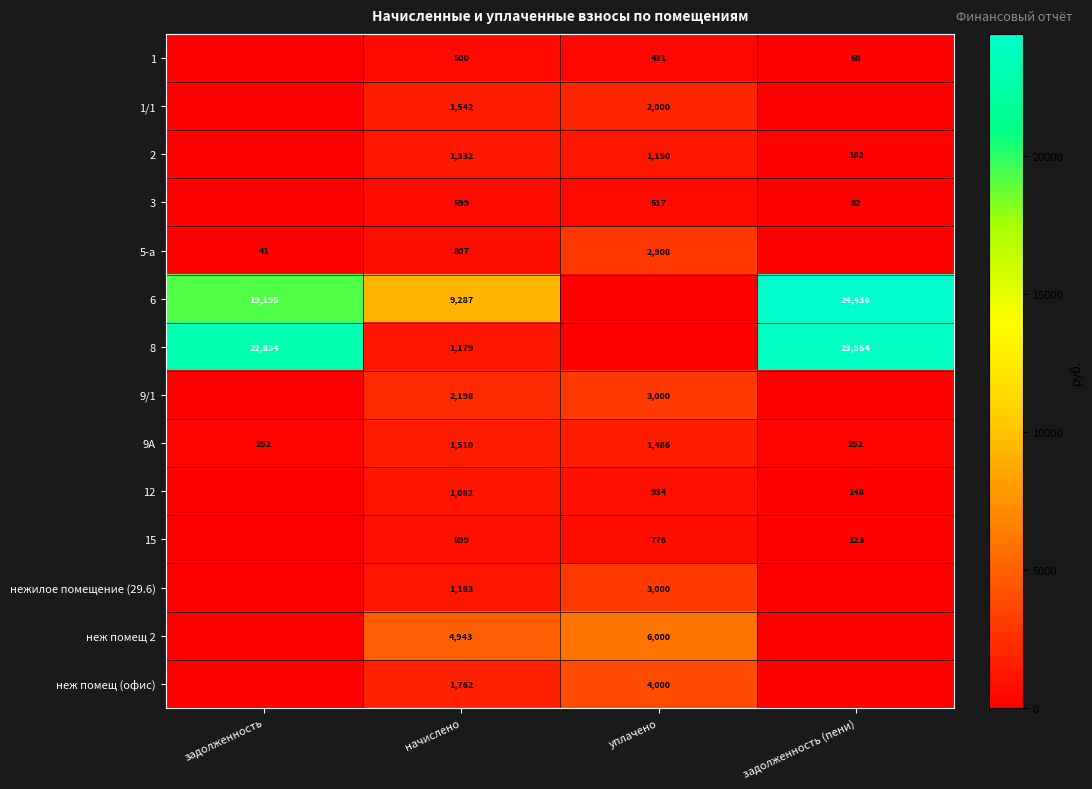

What is the total value across all series at задолженность?

42322.0